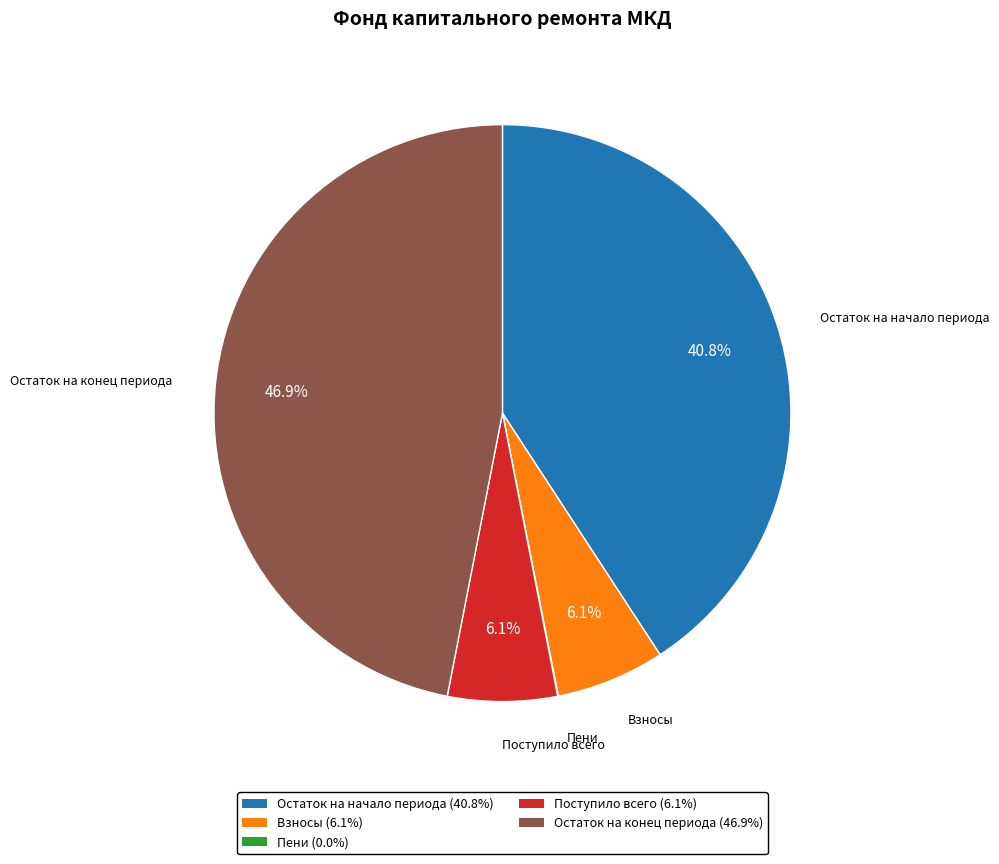

Between Остаток на начало периода and Остаток на конец периода, which is larger?

Остаток на конец периода